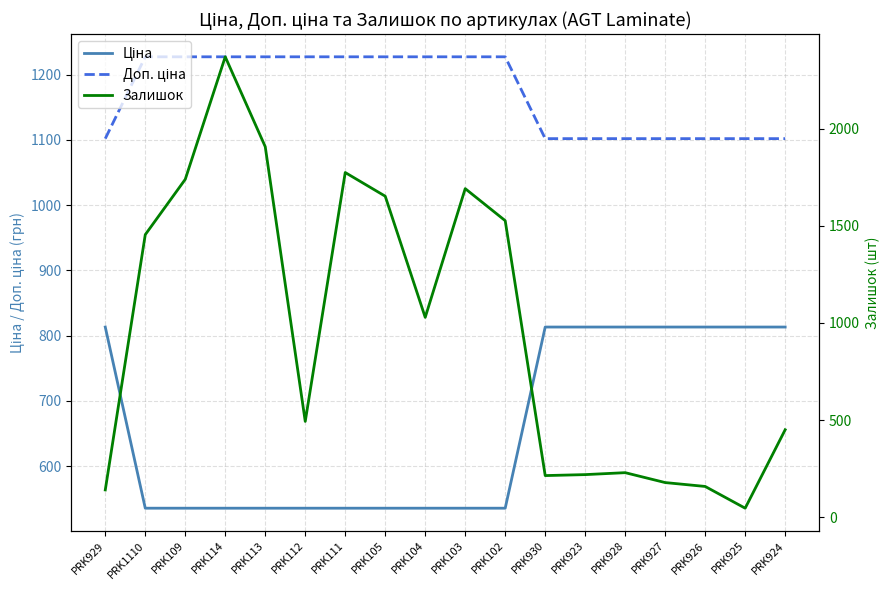

Rank the series at PRK926 from highest to lowest value.

Доп. ціна, Ціна, Залишок